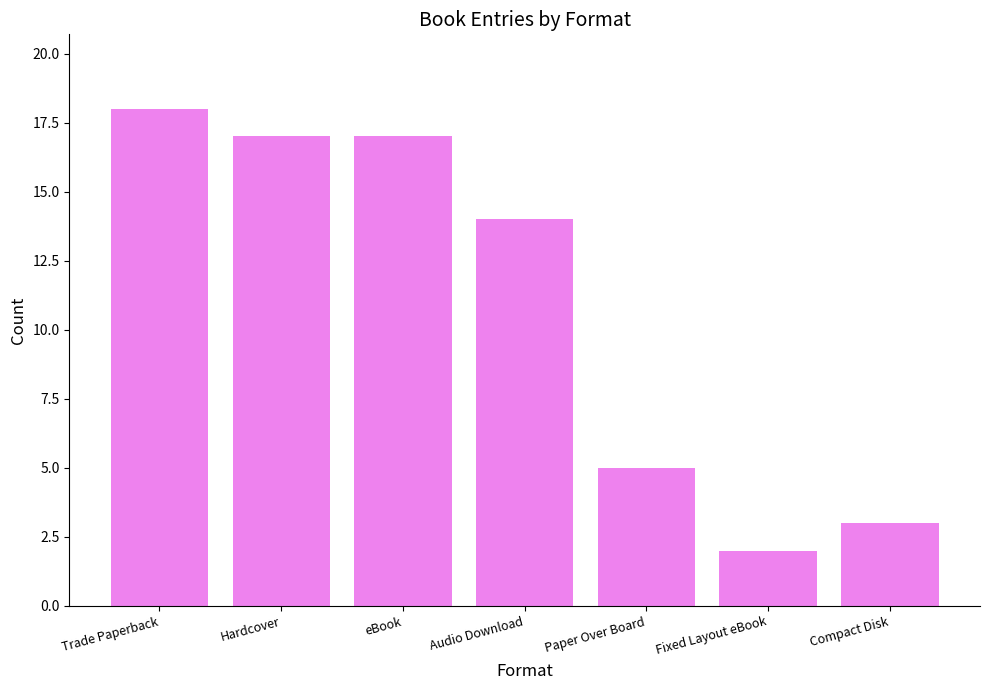

Between Audio Download and Paper Over Board, which is larger?

Audio Download